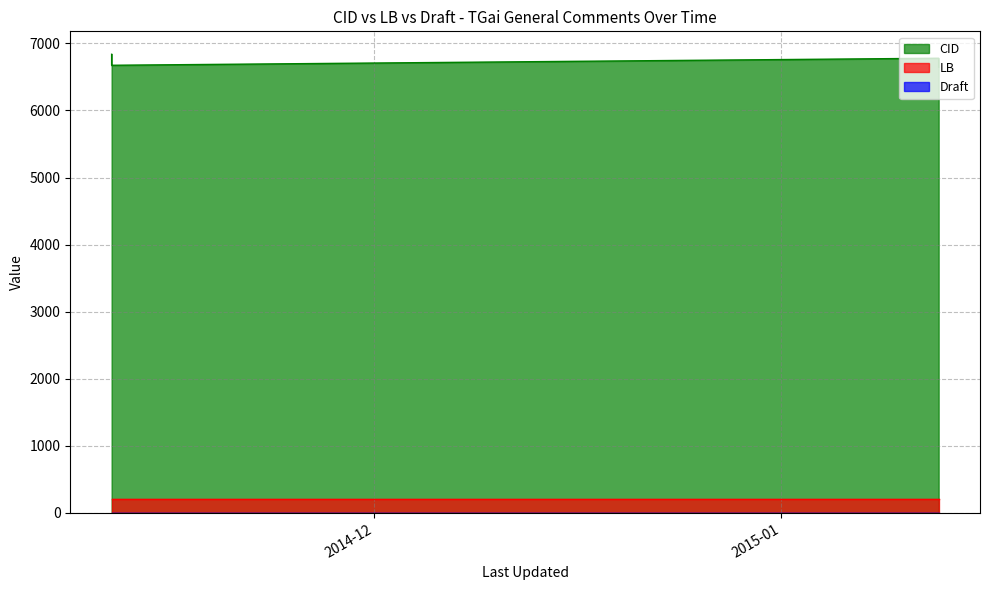

What is the label of the 5th point from the right?

2014-11-11